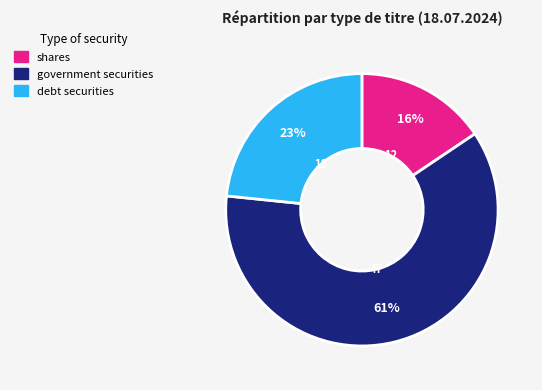

Between debt securities and government securities, which is larger?

government securities